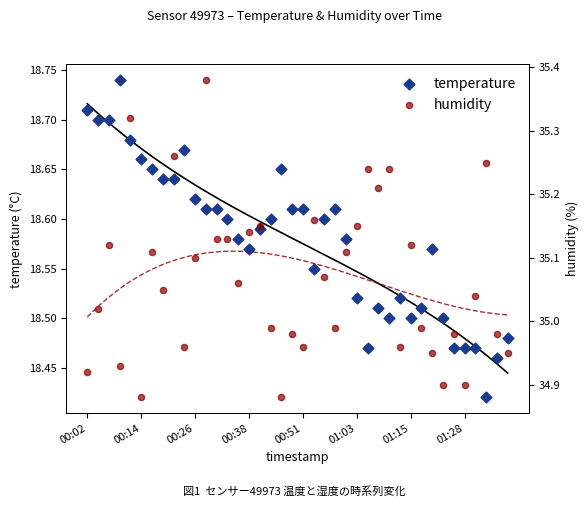

Which series contains the lowest Y value?

temperature